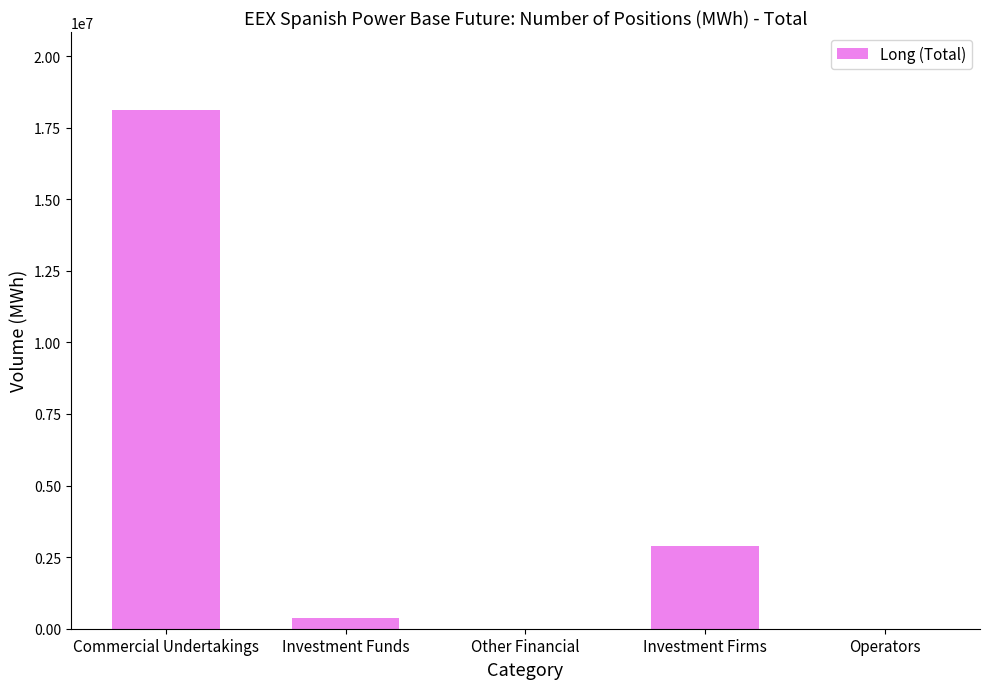

What is the sum of all values?

21412674